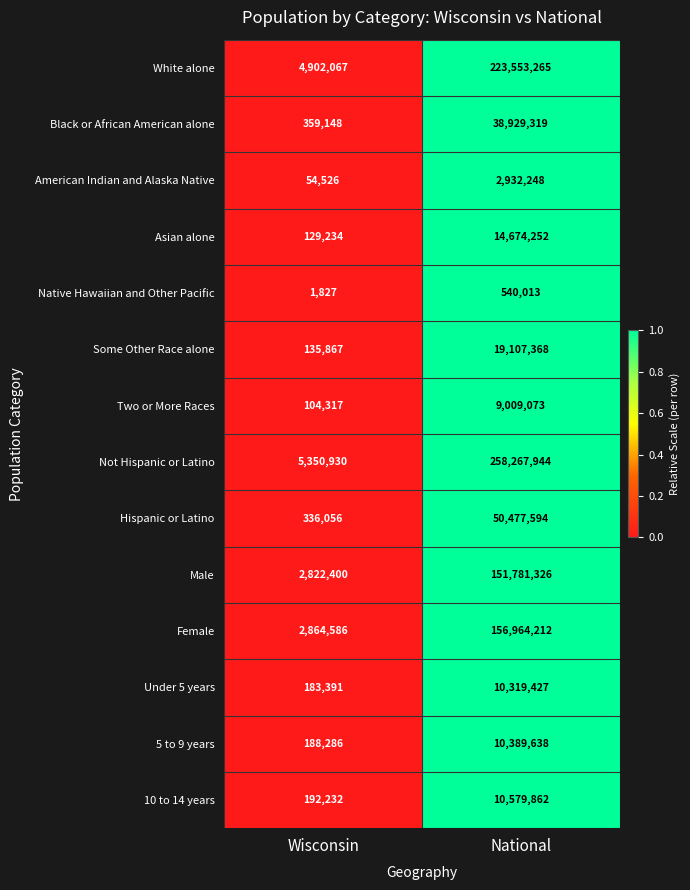

What is the difference between the maximum and minimum values in the Black or African American alone series?

38570171